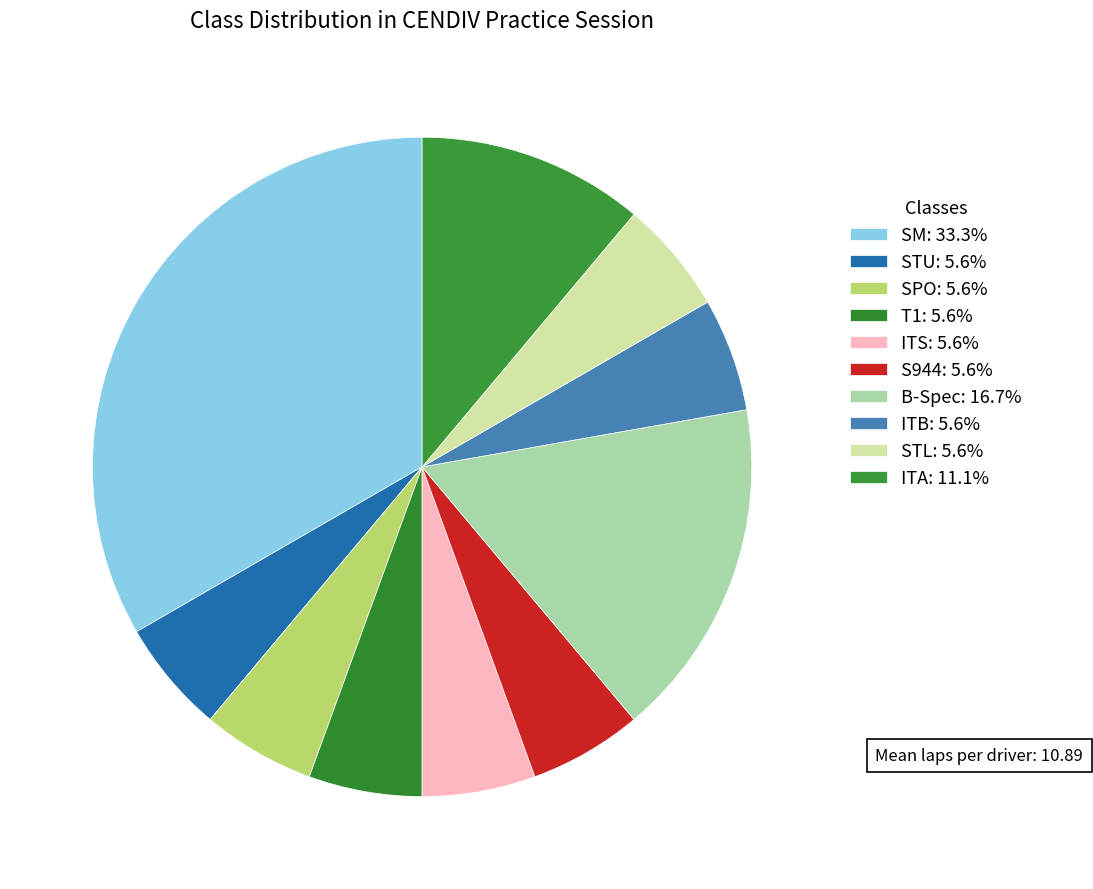

How many slices are in this pie chart?

10